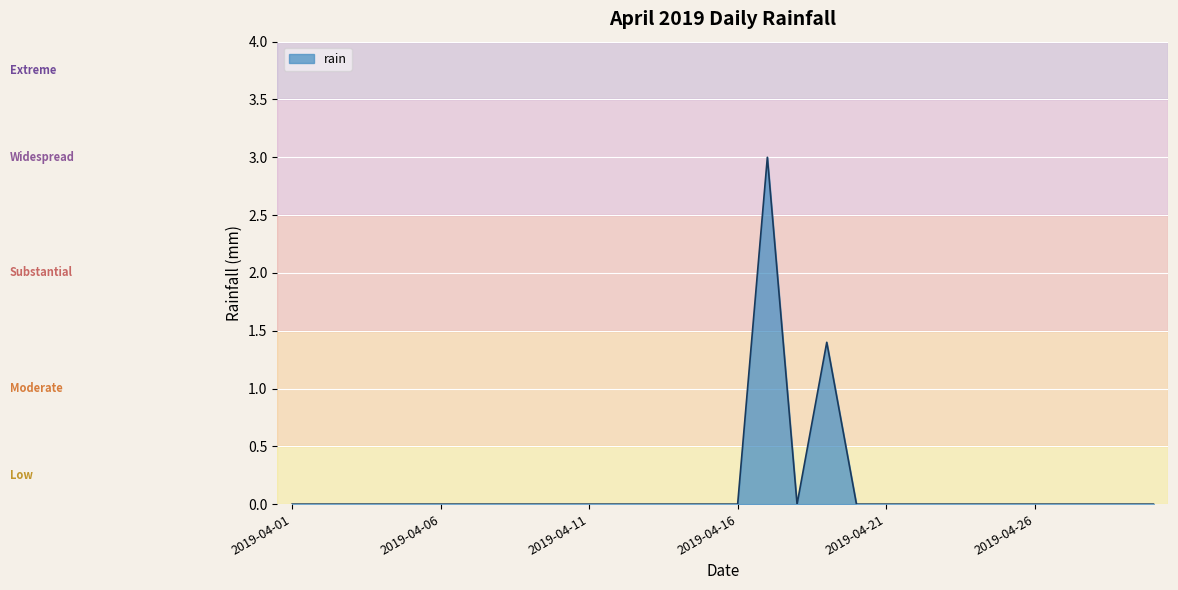

What is the greatest value displayed?

3.0